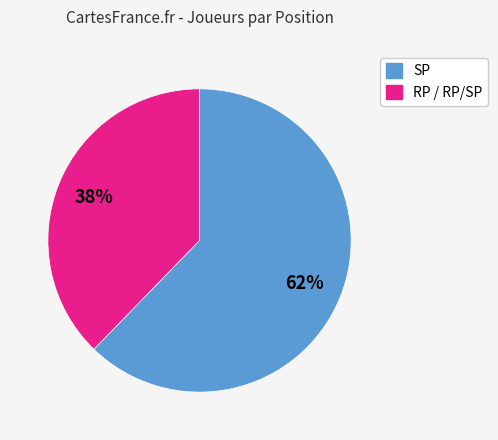

Does any single category account for the majority?

Yes